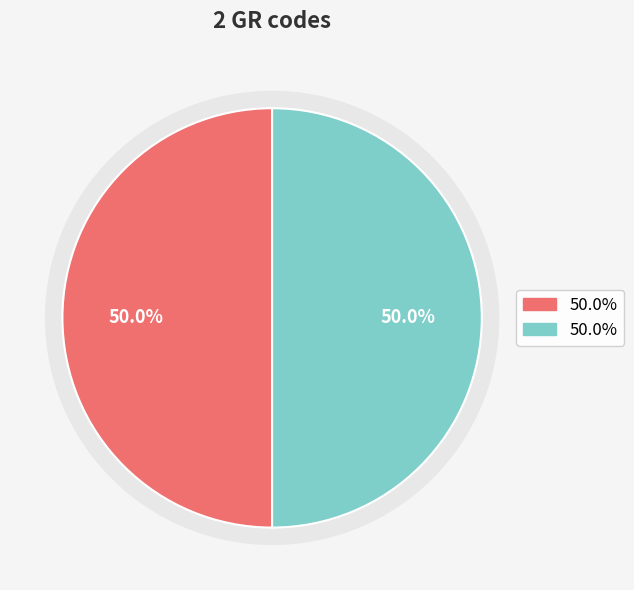

Combined, do EMR034 and EMR033 account for over 50%?

Yes